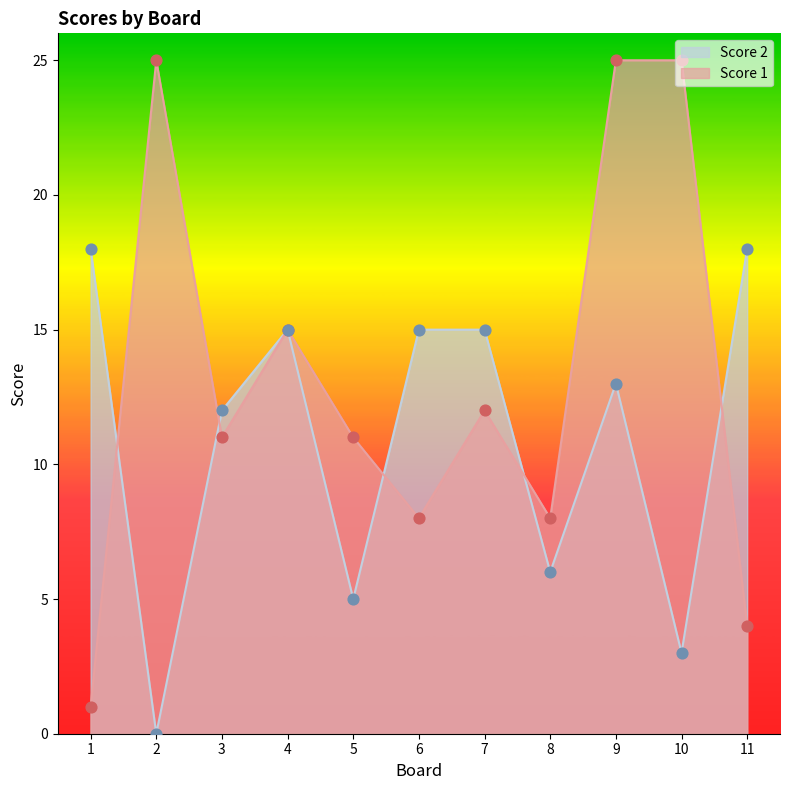

At which category is the sum across all series the highest?

9